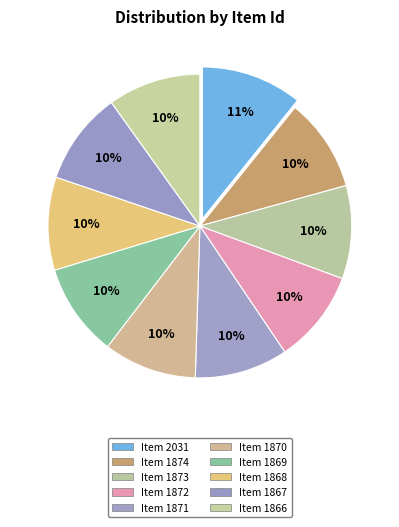

Combined, what portion of the pie is Item 1868 and Item 1866?

19.8%